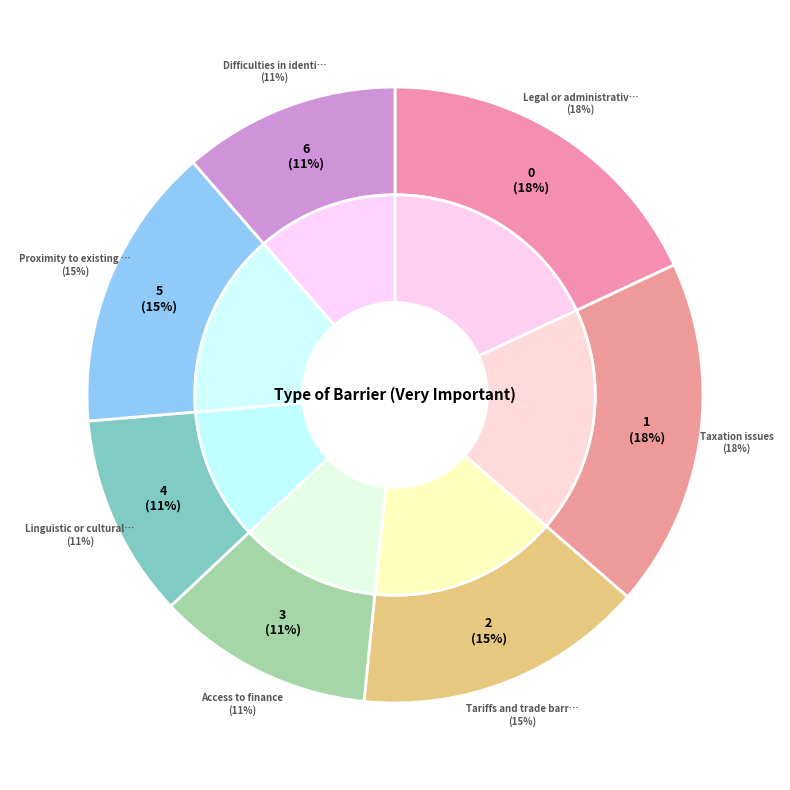

What is the change in value from Tariffs and trade barriers to Access to finance?

-60